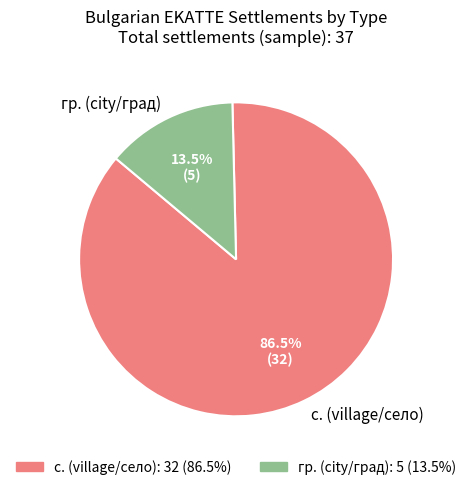

Is there a majority slice in this chart?

Yes